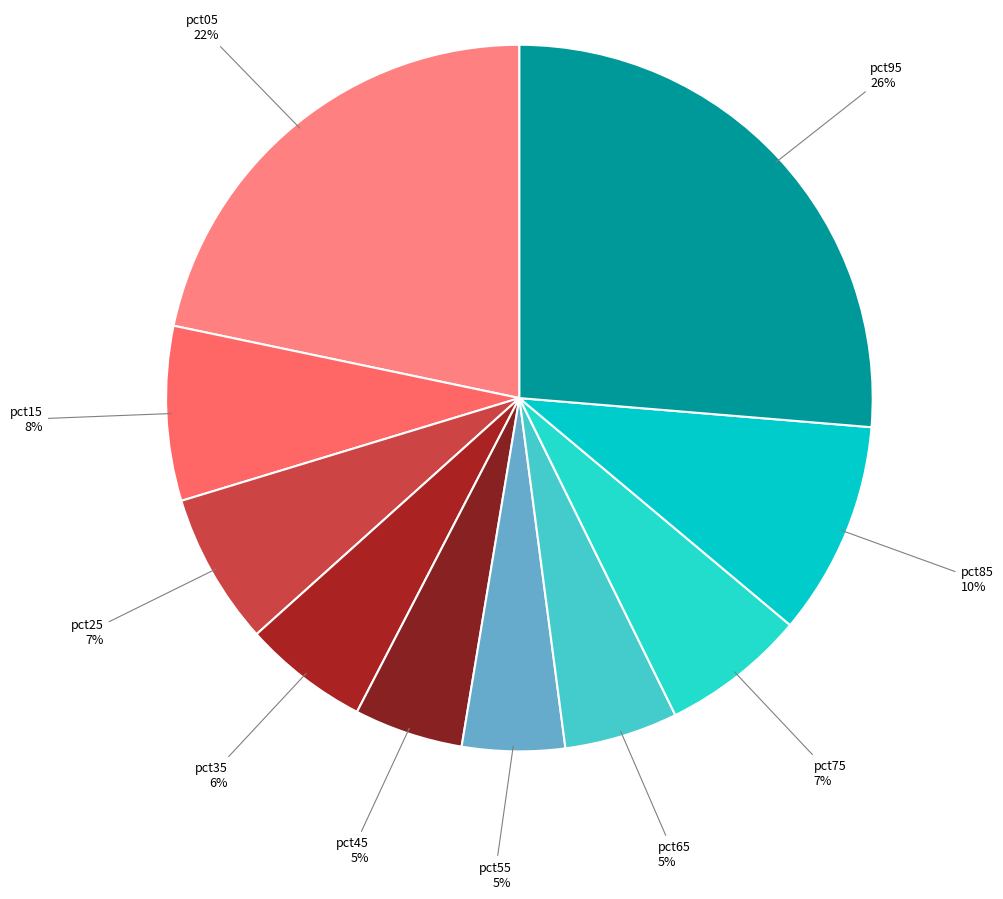

To the nearest percent, what is the difference between the pct15 and pct05 slice percentages?

14%